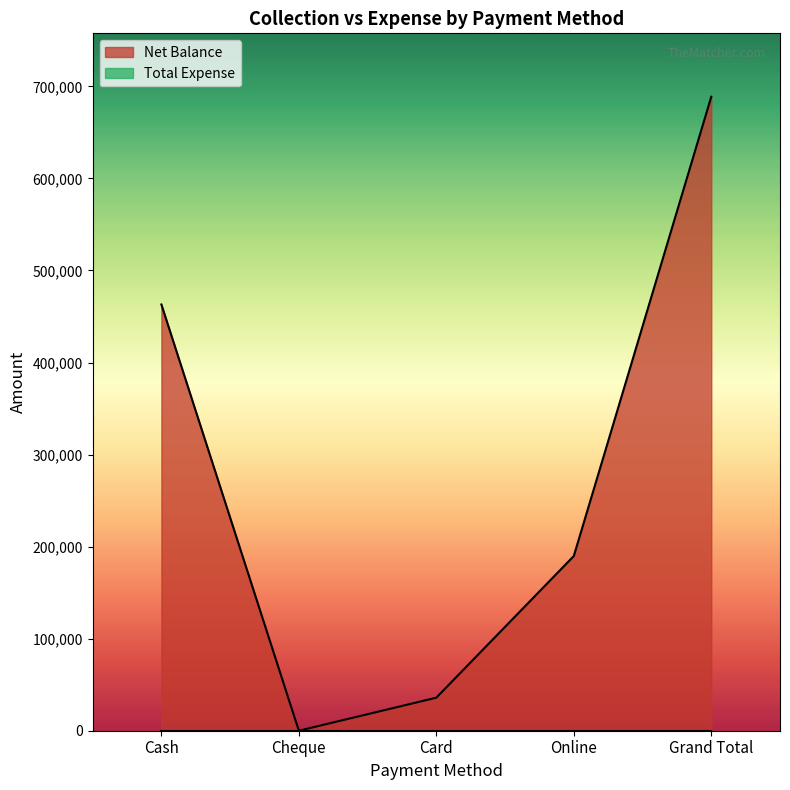

What is the label of the 4th point from the right?

Cheque